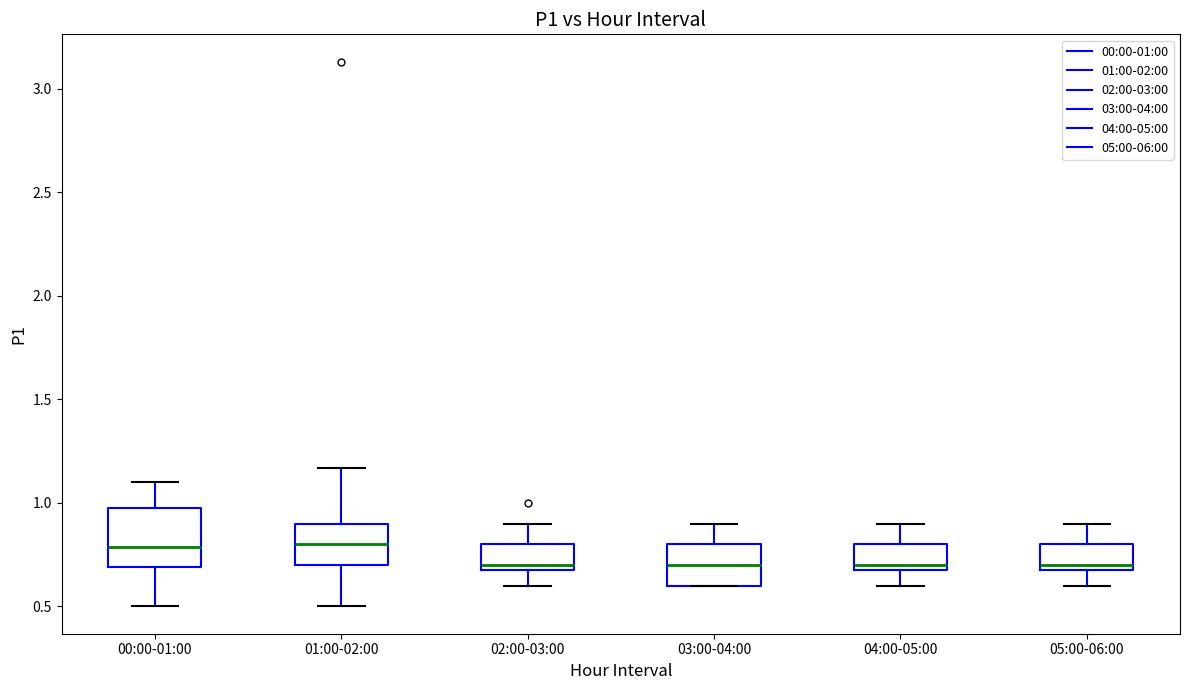

Reading left to right, read every box against the y-axis: the position of its median line, the range the box covers, and the ends of its whiskers. The values are not printed on the chart, so give them approximately, as read against the axis.

00:00-01:00: median 0.80, box 0.70 to 1.00, whiskers 0.50 to 1.10
01:00-02:00: median 0.80, box 0.70 to 0.90, whiskers 0.50 to 1.15
02:00-03:00: median 0.70 (just above the box's lower edge), box 0.70 to 0.80, whiskers 0.60 to 0.90
03:00-04:00: median 0.70, box 0.60 to 0.80, whiskers 0.60 to 0.90
04:00-05:00: median 0.70 (just above the box's lower edge), box 0.70 to 0.80, whiskers 0.60 to 0.90
05:00-06:00: median 0.70 (just above the box's lower edge), box 0.70 to 0.80, whiskers 0.60 to 0.90